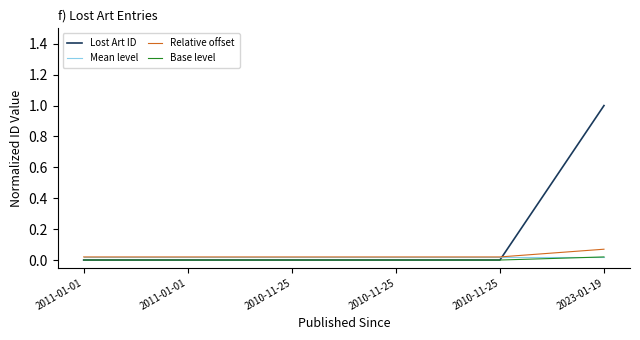

Count the number of data series in this chart.

4